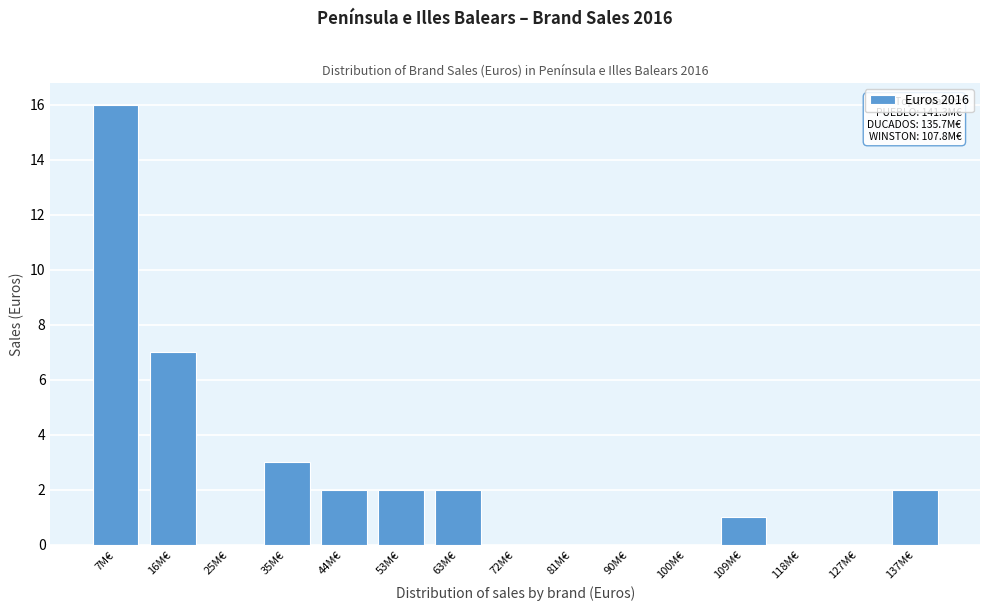

Reading left to right, extract all data points from this chart.

7M€=16	16M€=7	25M€=0	35M€=3	44M€=2	53M€=2	63M€=2	72M€=0	81M€=0	90M€=0	100M€=0	109M€=1	118M€=0	127M€=0	137M€=2